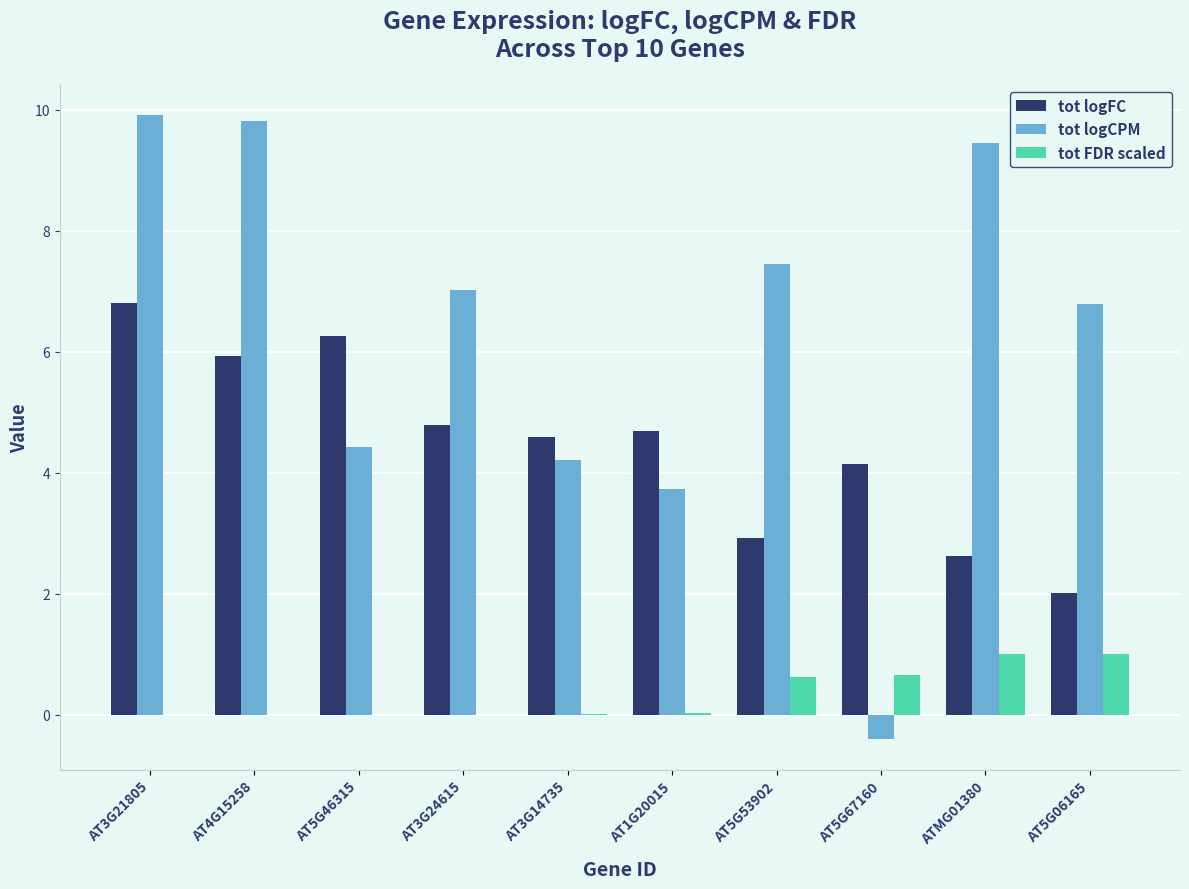

Is the value of tot logFC at AT5G53902 greater than the value of tot logCPM at AT5G46315?

No